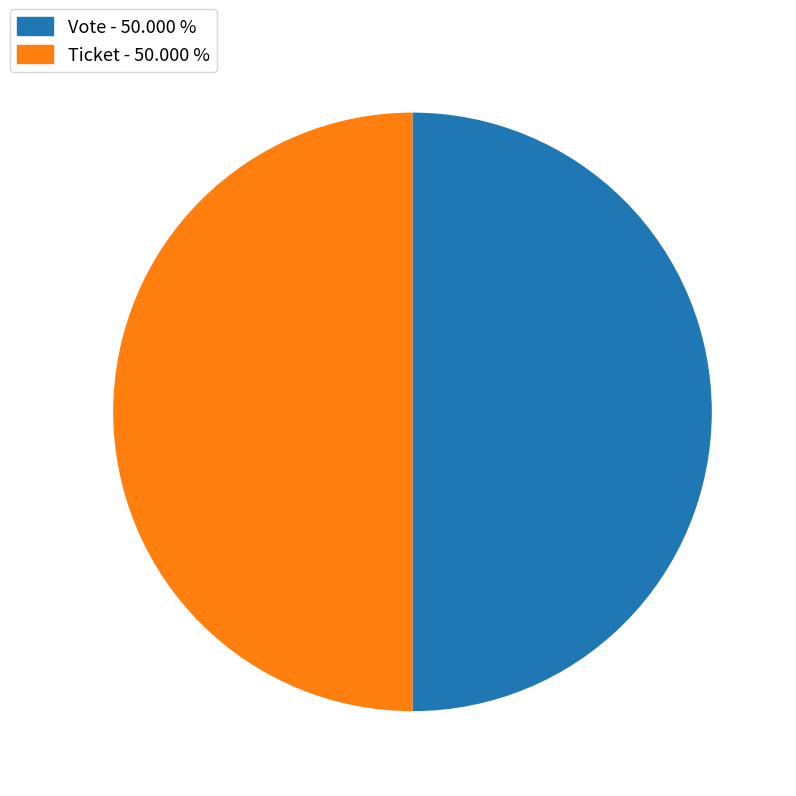

Do Ticket and Vote together represent more than half of the pie?

Yes